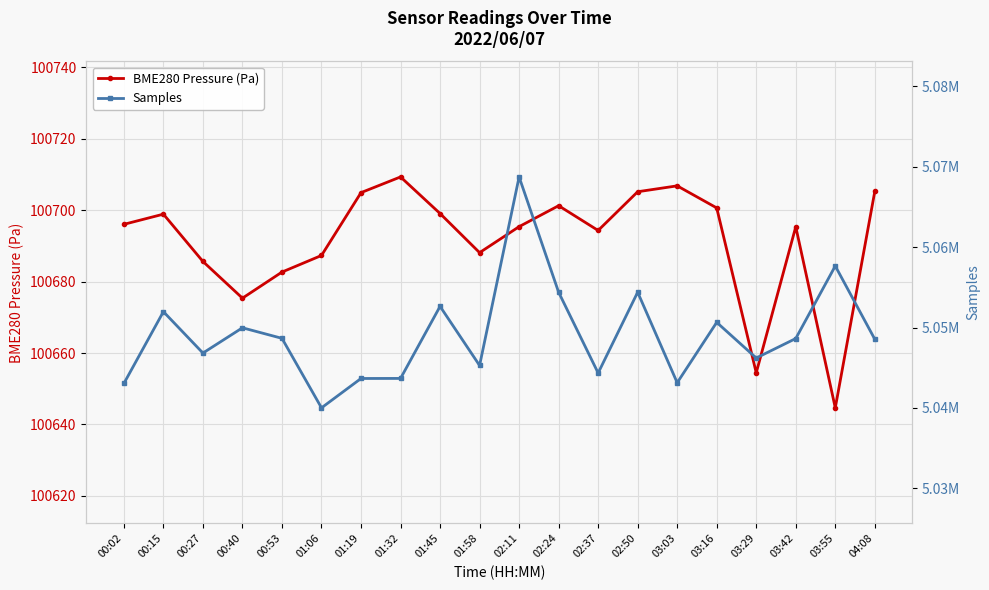

What are all the series names shown in the legend?

BME280 Pressure (Pa), Samples